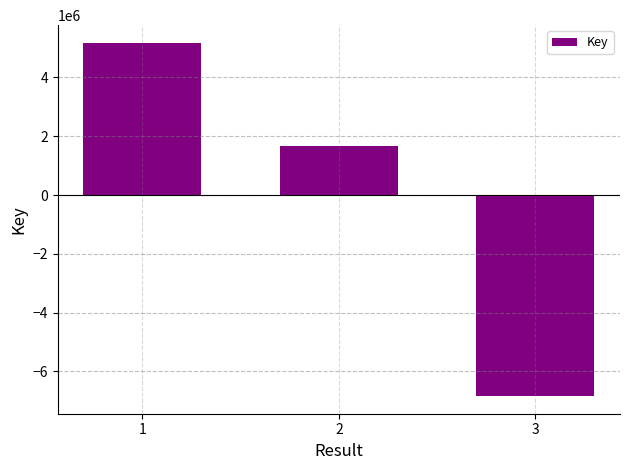

List the labels in order of value, largest first.

1, 2, 3